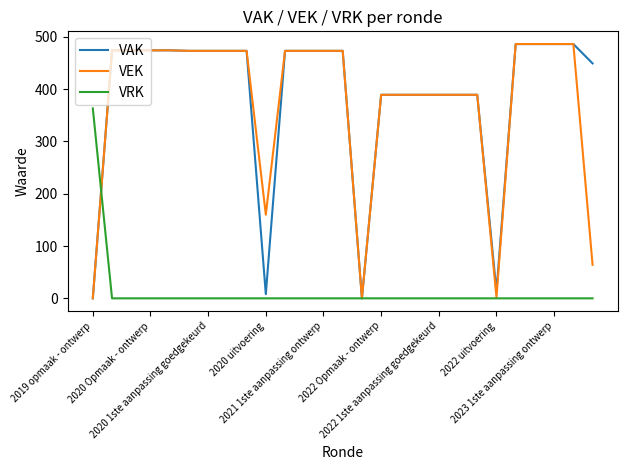

What are all the series names shown in the legend?

VAK, VEK, VRK